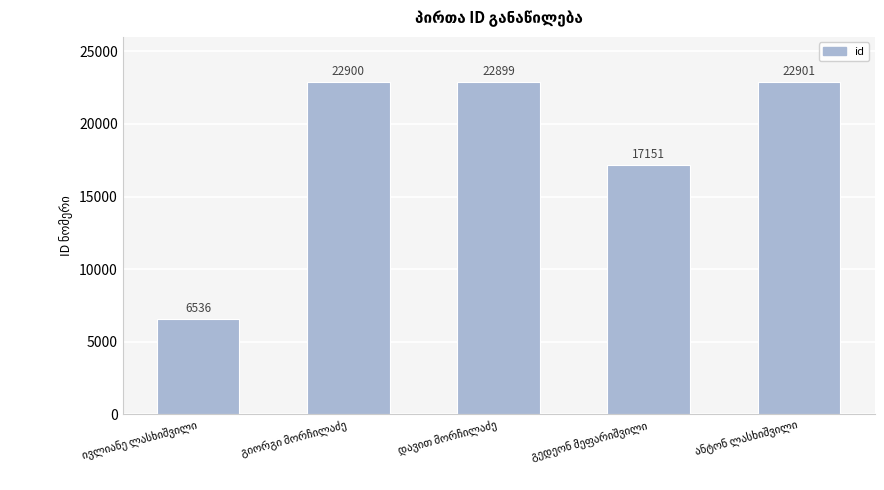

What is the sum of all values?

92387